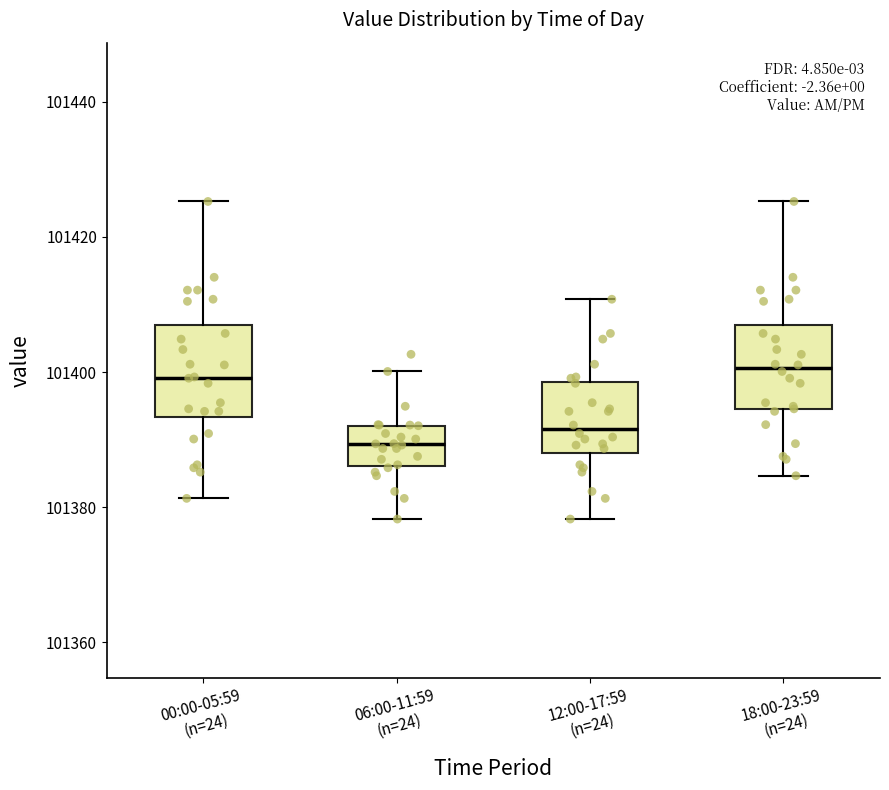

Reading left to right, transcribe this box plot: for each box, give where its median line is, the range the box spans, and where its two whiskers end, as read against the y-axis. The values are not printed on the chart, so give them approximately, as read against the axis.

00:00-05:59 (n=24): median 101400, box 101394 to 101406, whiskers 101382 to 101426
06:00-11:59 (n=24): median 101390, box 101386 to 101392, whiskers 101378 to 101400
12:00-17:59 (n=24): median 101392, box 101388 to 101398, whiskers 101378 to 101410
18:00-23:59 (n=24): median 101400, box 101394 to 101406, whiskers 101384 to 101426